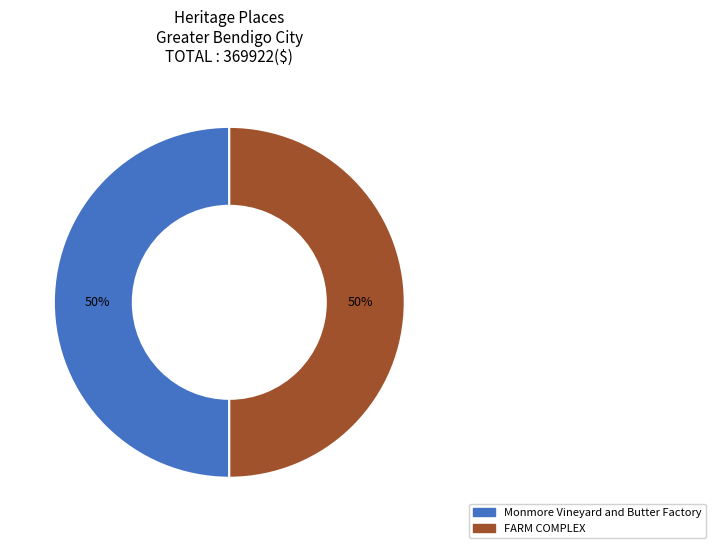

Do Monmore Vineyard and Butter Factory and FARM COMPLEX together represent more than half of the pie?

Yes